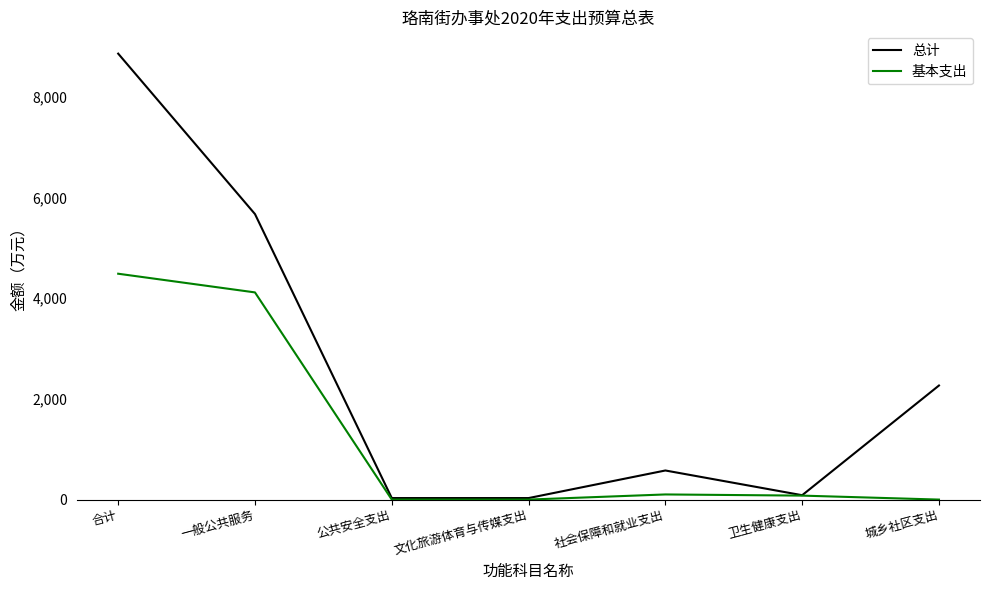

At which category is the sum across all series the highest?

合计